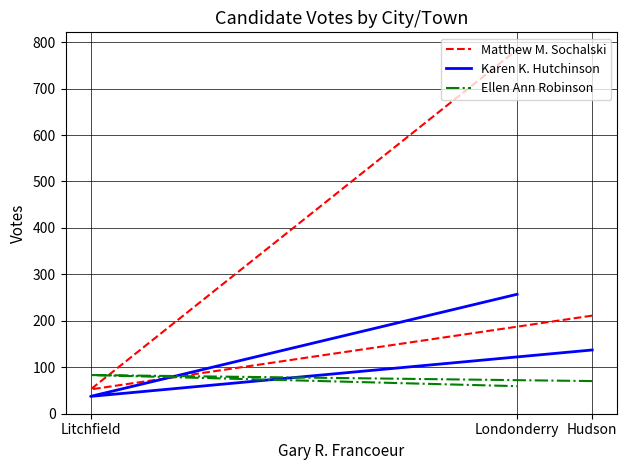

At which label is Matthew M. Sochalski closest to 418?

Hudson